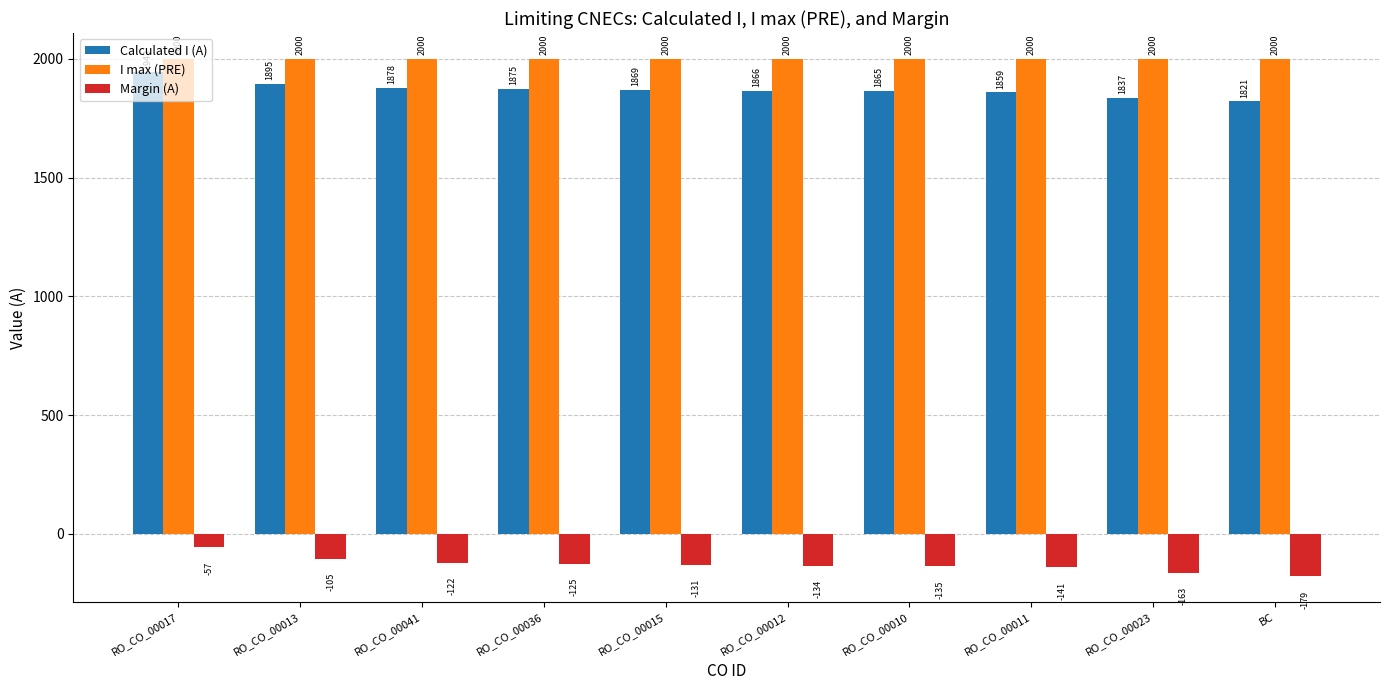

What is the label of the 6th bar from the right?

RO_CO_00015